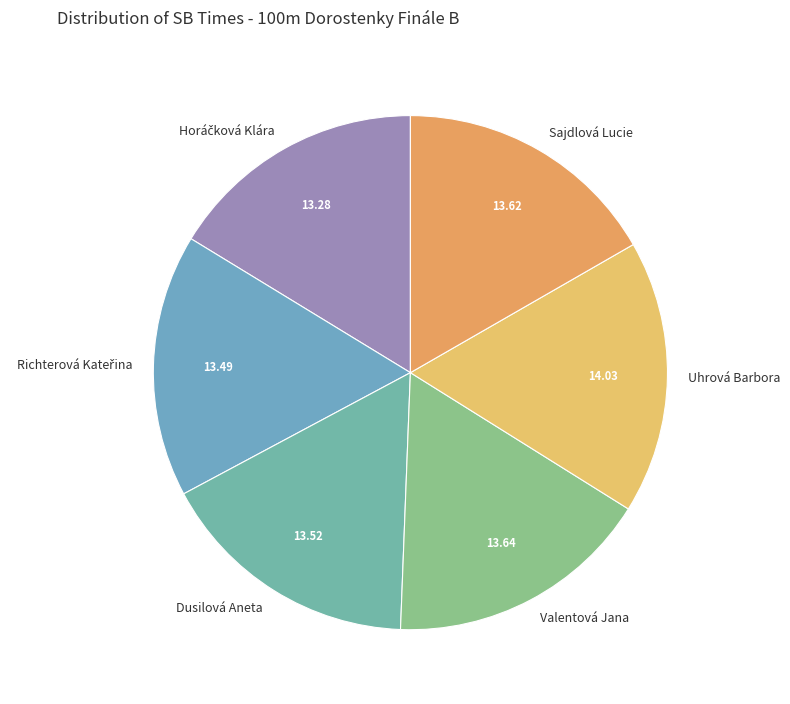

What is the ratio of the value at Sajdlová Lucie to the value at Dusilová Aneta?

1.0